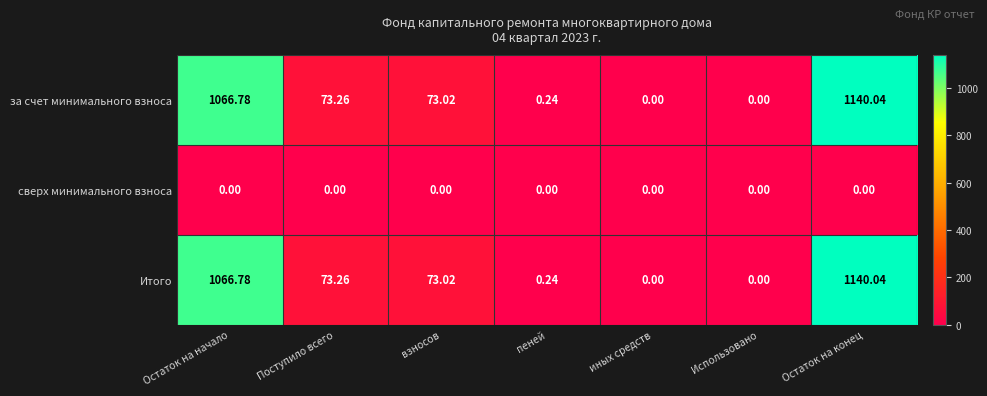

Is the value of сверх минимального взноса at иных средств greater than the value of Итого at Остаток на начало?

No